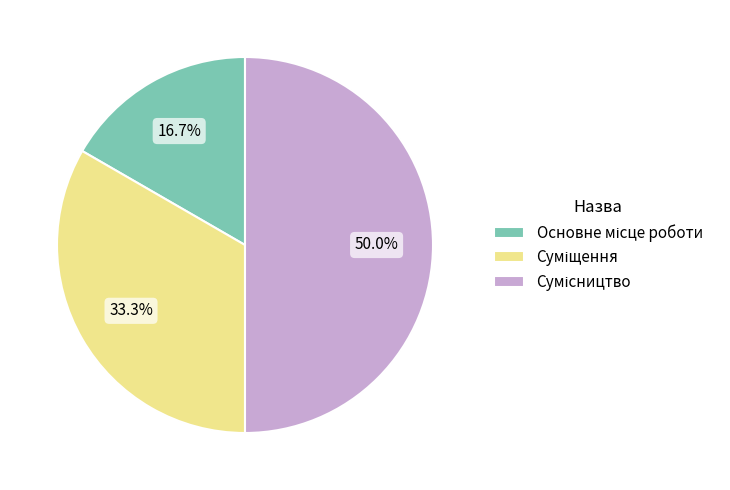

To the nearest percent, what is the combined percentage of Суміщення and Основне місце роботи?

50%